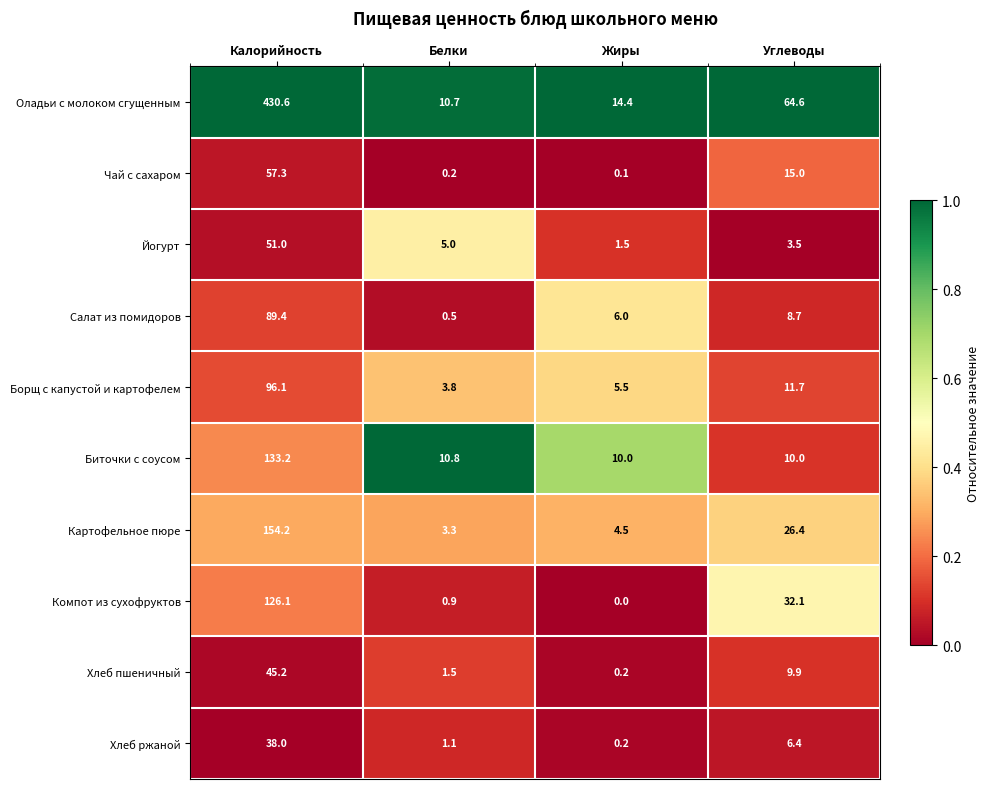

Which series has the largest total across all categories?

Оладьи с молоком сгущенным